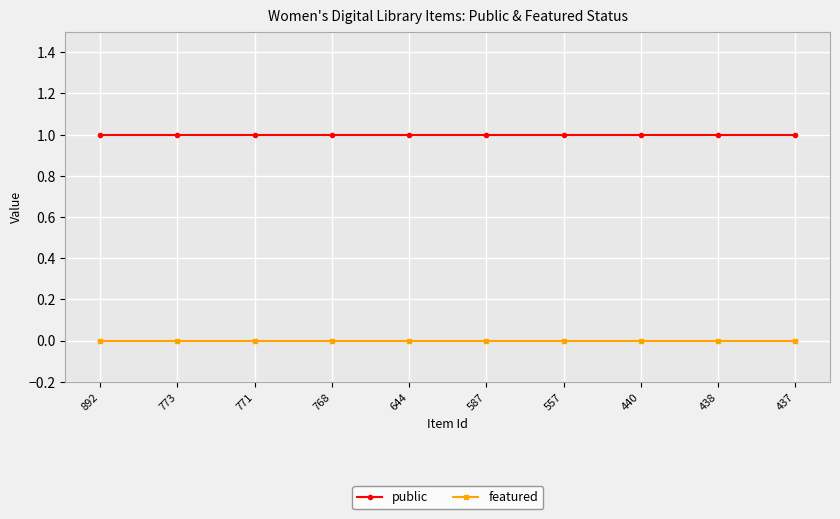

What is the difference between the highest and lowest values at 557?

1